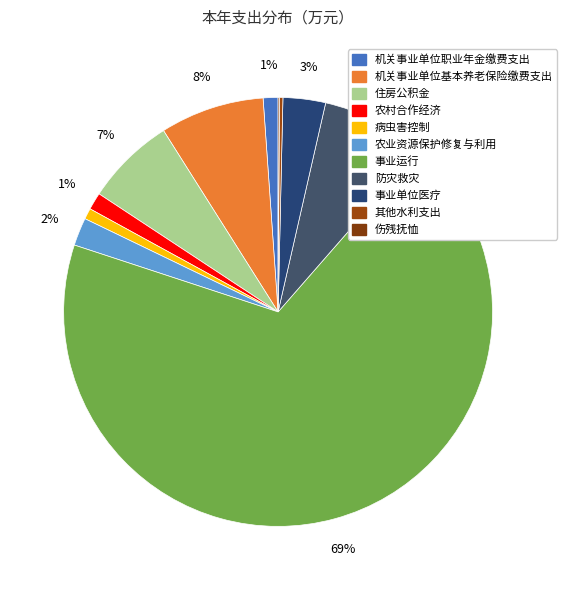

What is the smallest slice in the pie chart?

伤残抚恤